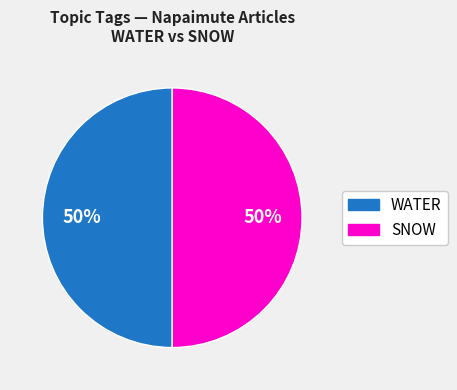

To the nearest percent, what is the average slice percentage?

50%